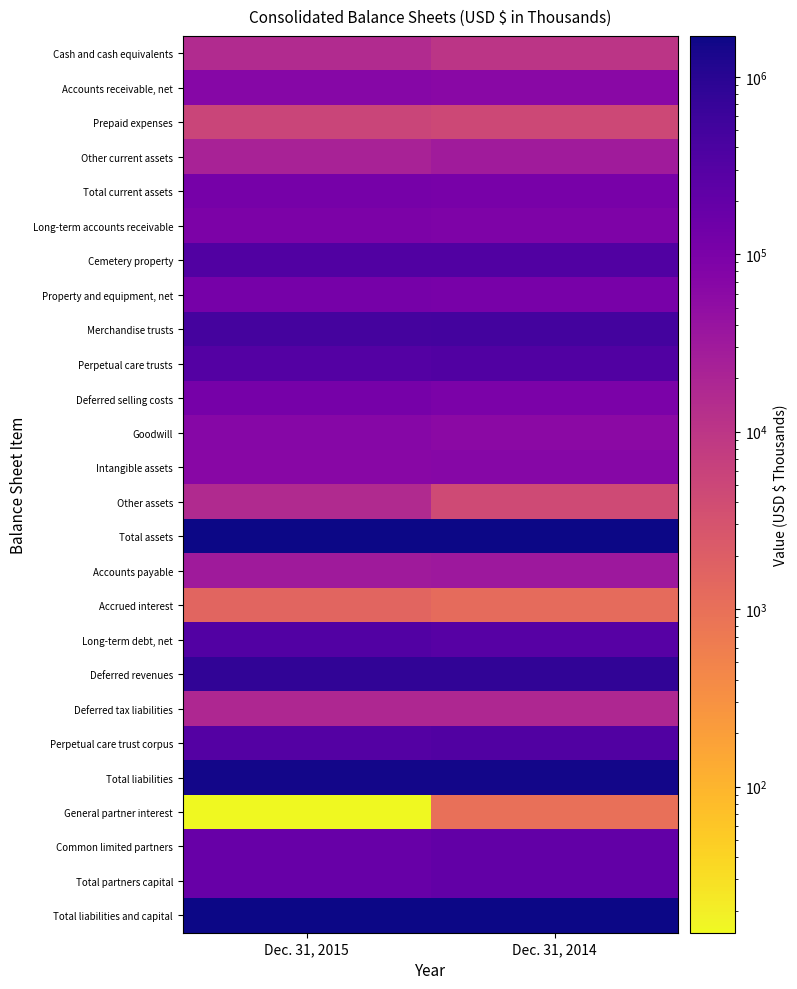

What is the greatest value displayed?

1699454